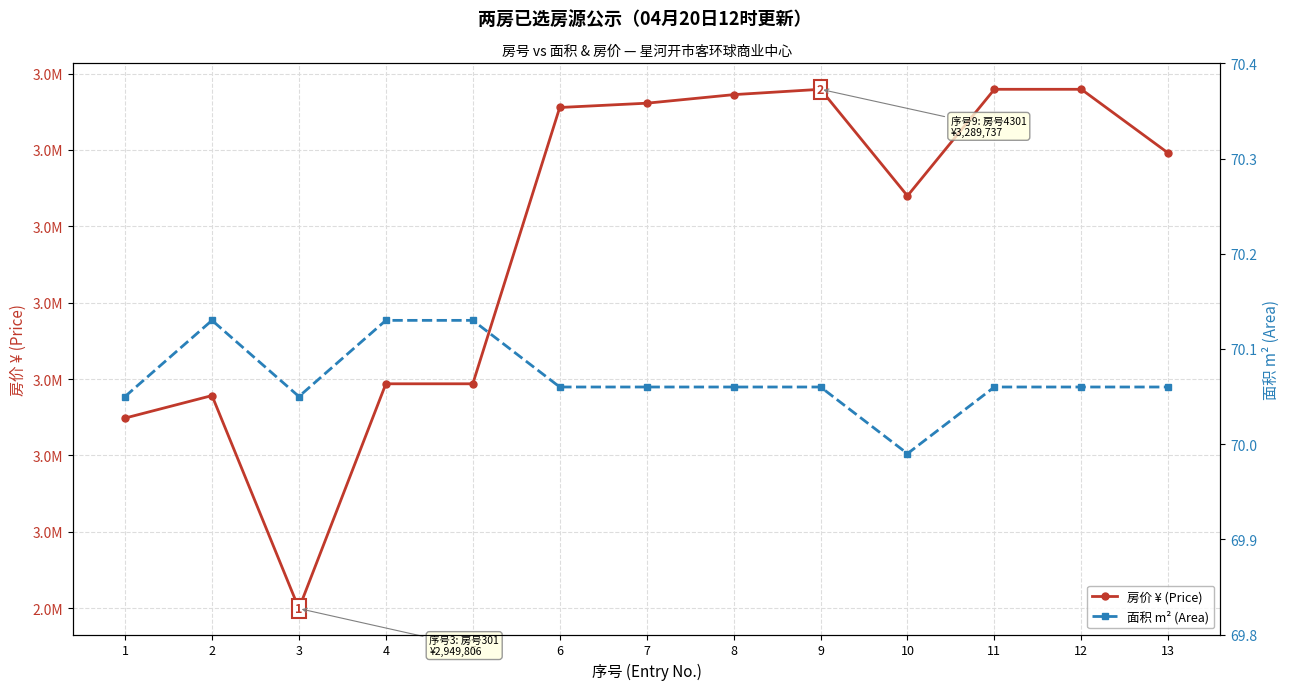

What is the greatest value displayed?

3289737.0